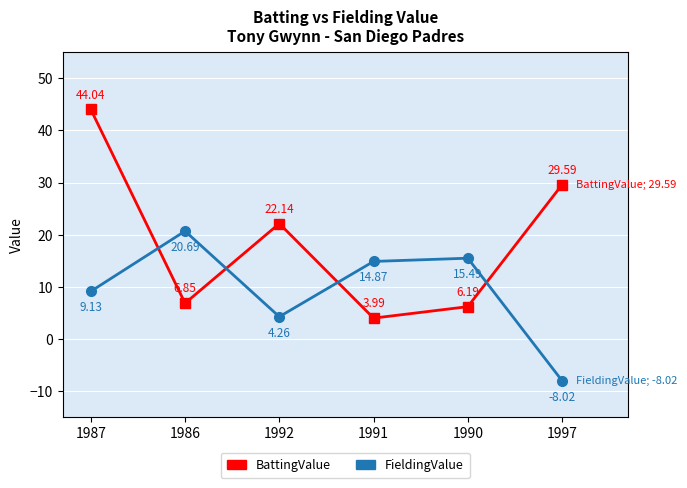

What is the label of the 6th point from the right?

1987